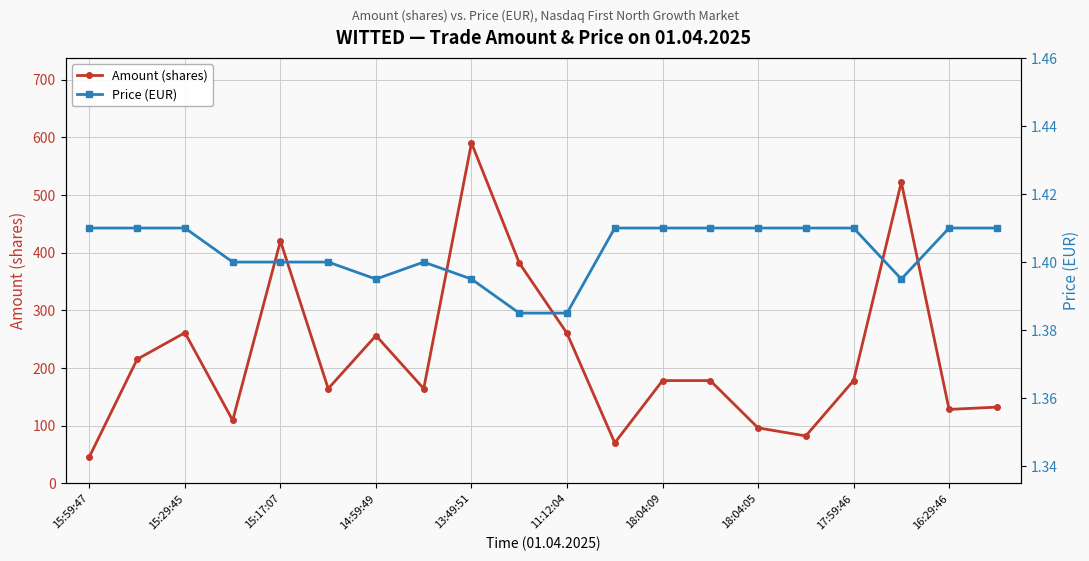

The Amount (shares) series shows 261 at 15:29:45. True or false?

True